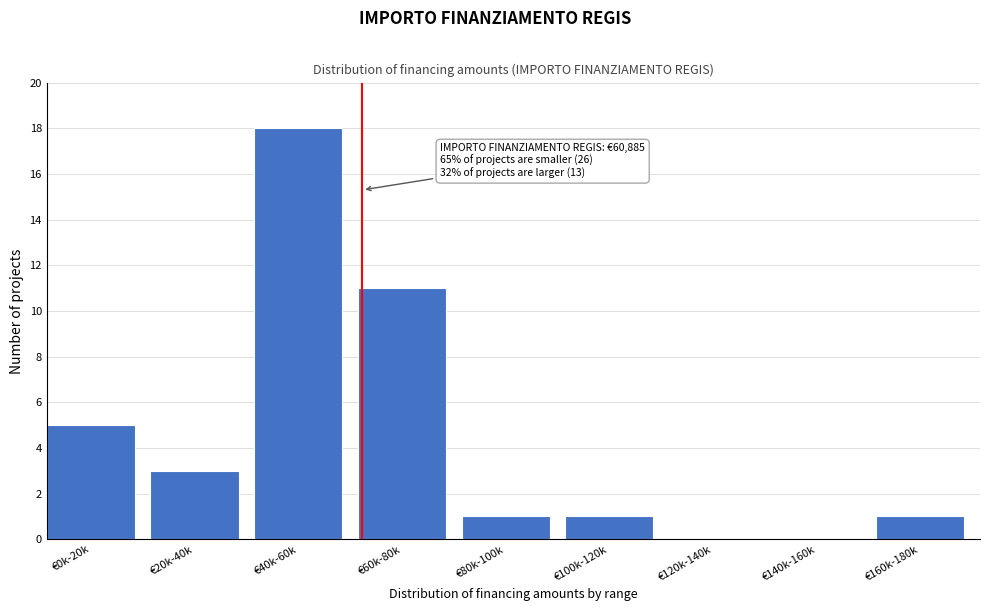

Reading left to right, what are all the values shown in this chart?

€0k-20k=5	€20k-40k=3	€40k-60k=18	€60k-80k=11	€80k-100k=1	€100k-120k=1	€120k-140k=0	€140k-160k=0	€160k-180k=1